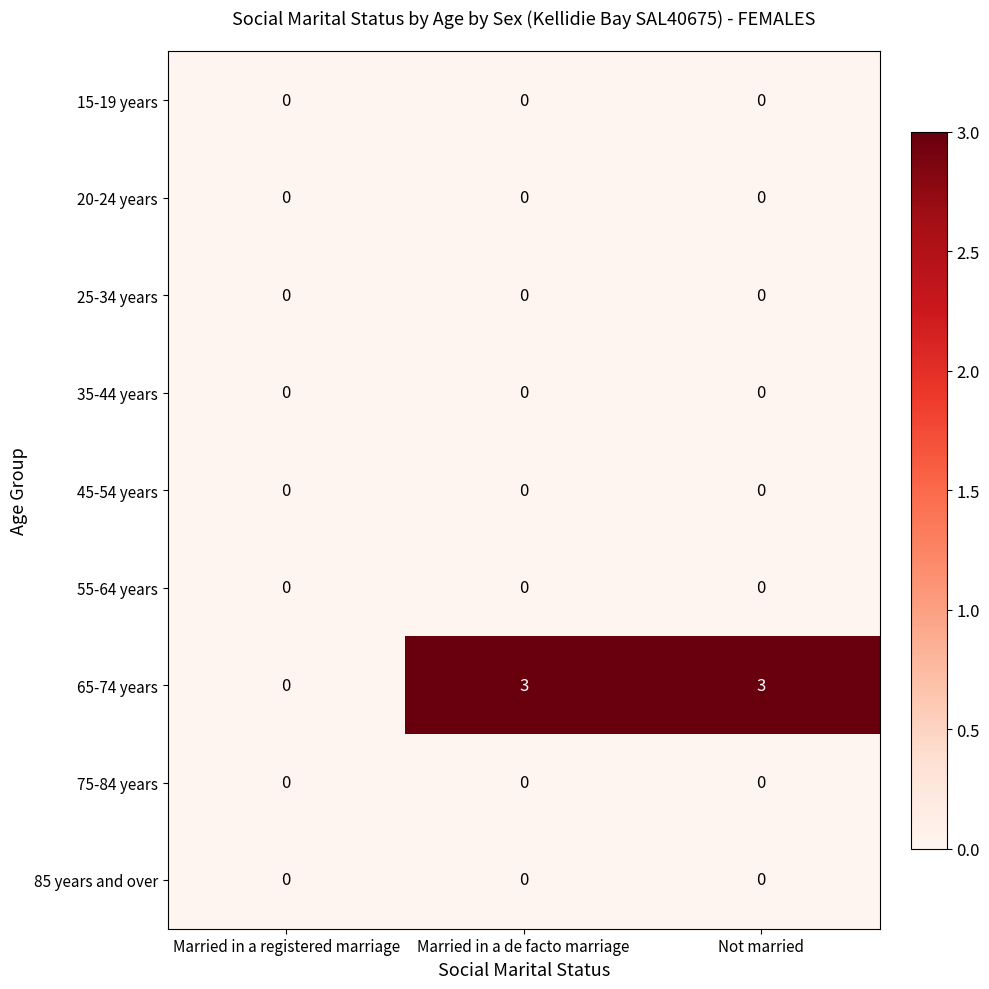

Which series has the largest range (max minus min)?

65-74 years